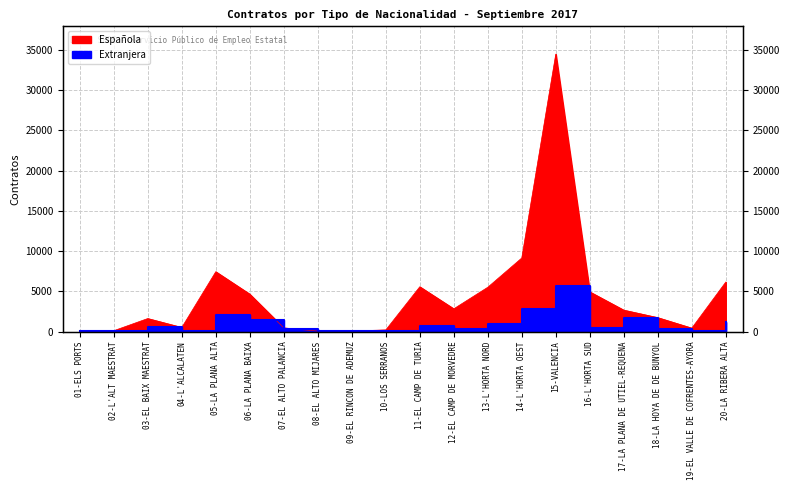

How many lines are shown in the chart?

2